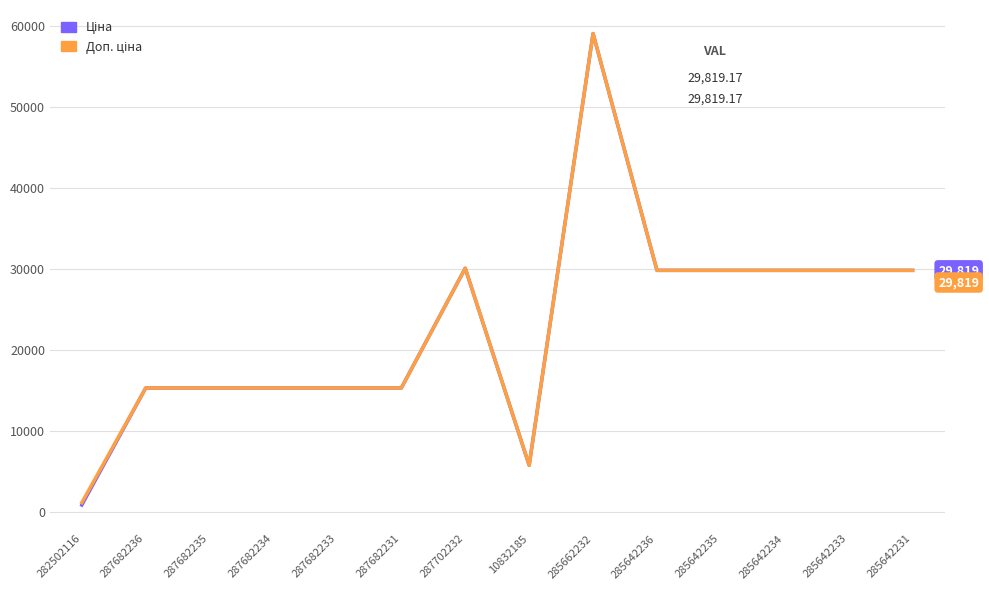

At how many categories does at least one series exceed 8948?

12